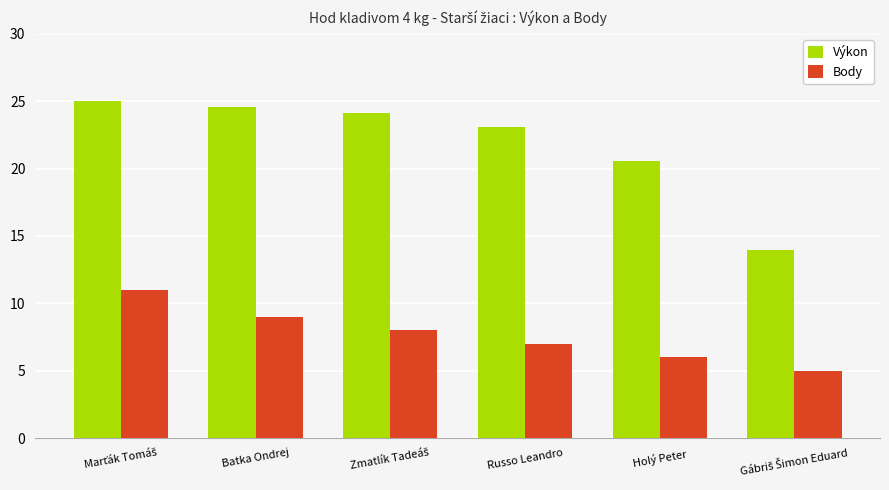

What is the minimum value for Výkon?

14.0